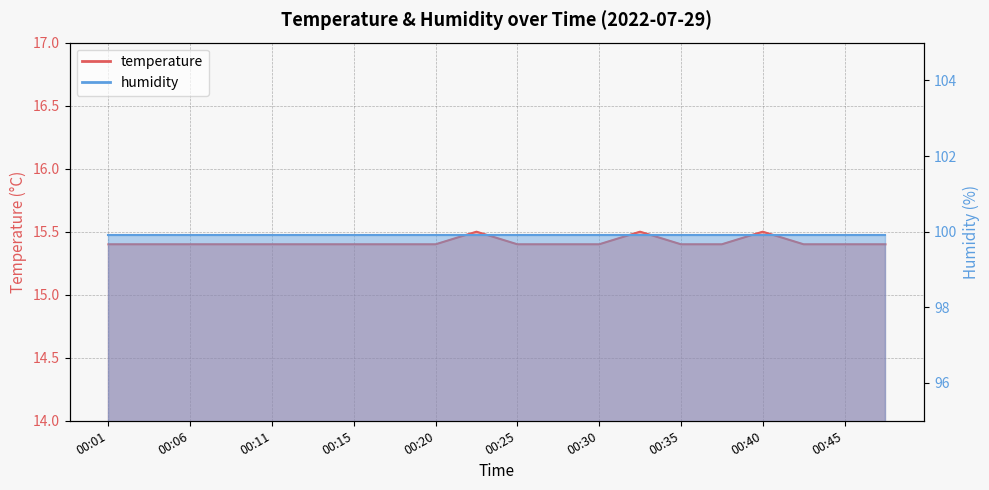

What is the average value?

15.4